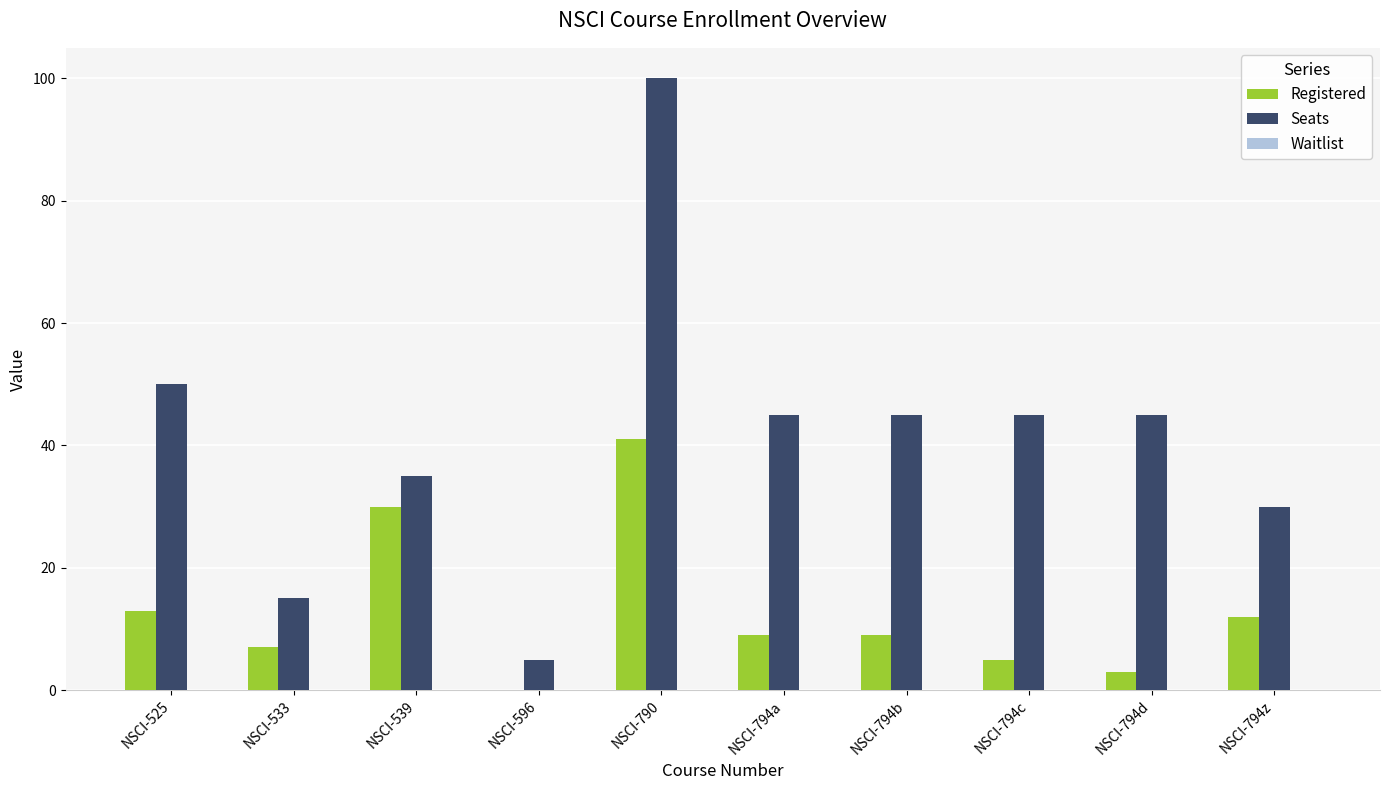

At which category does the chart reach its peak across all series?

NSCI-790